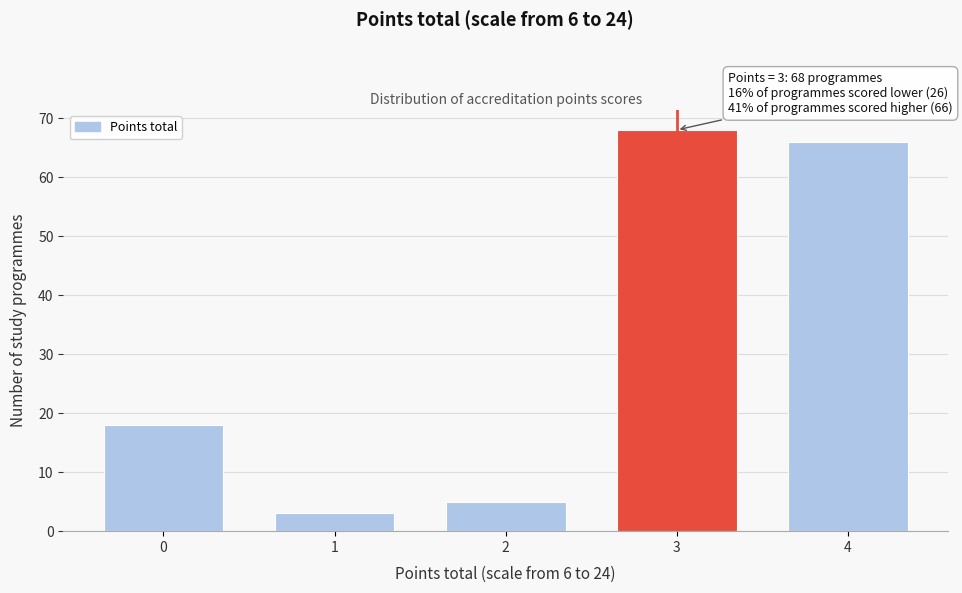

Reading left to right, extract all data points from this chart.

0=18	1=3	2=5	3=68	4=66